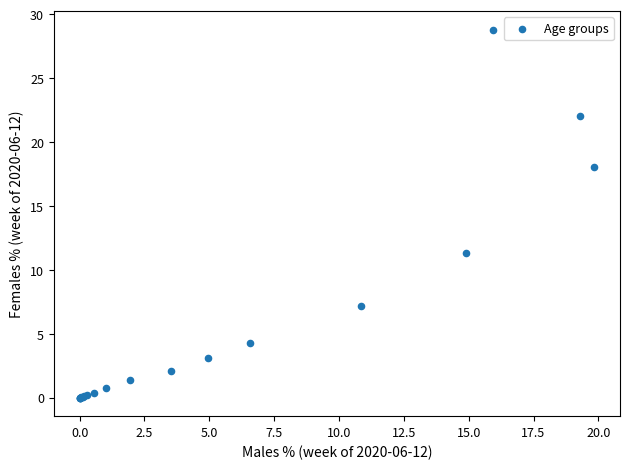

What Y value in the scatter plot is closest to 14?

11.3